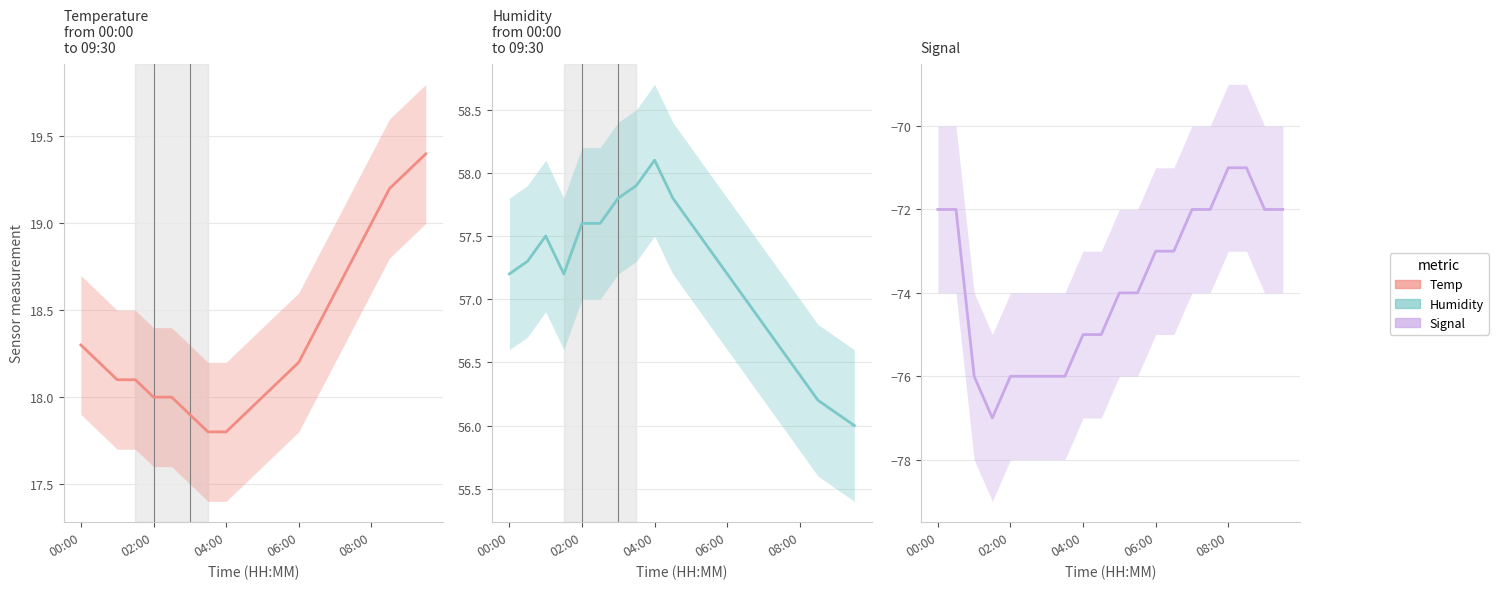

What is the maximum value shown in the chart?

58.1